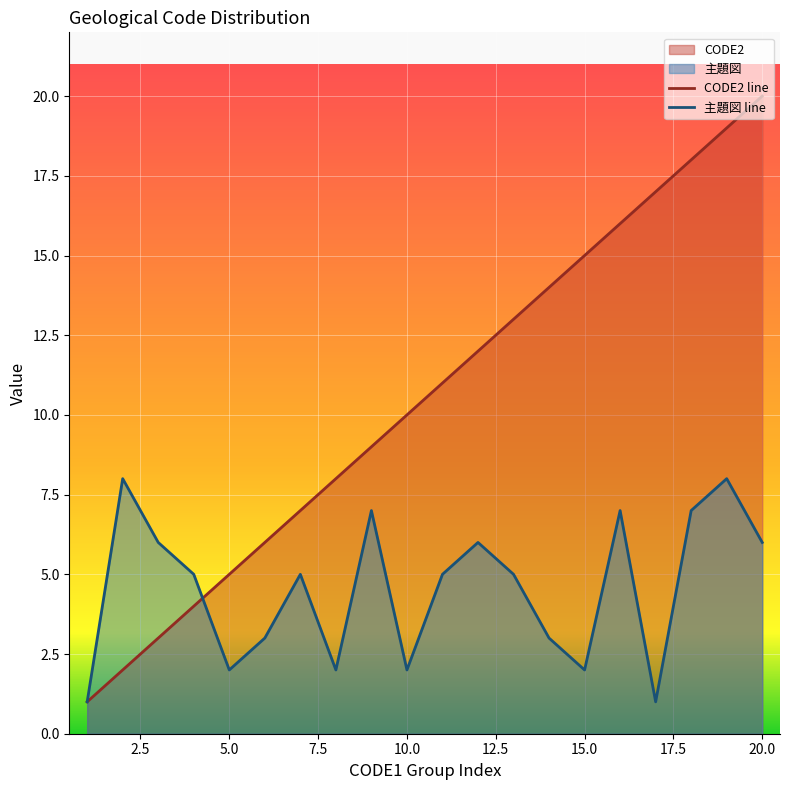

What is the difference between the second highest and minimum values in the CODE2 series?

18